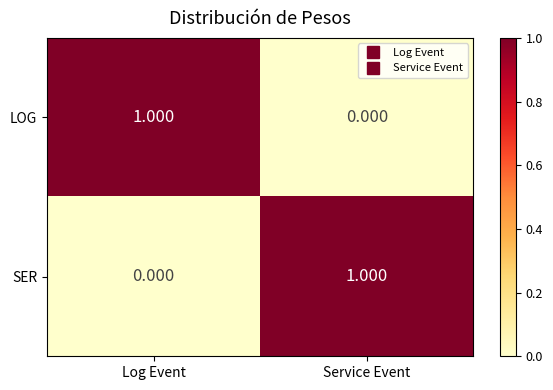

Rank the categories by SER value from lowest to highest.

Log Event, Service Event